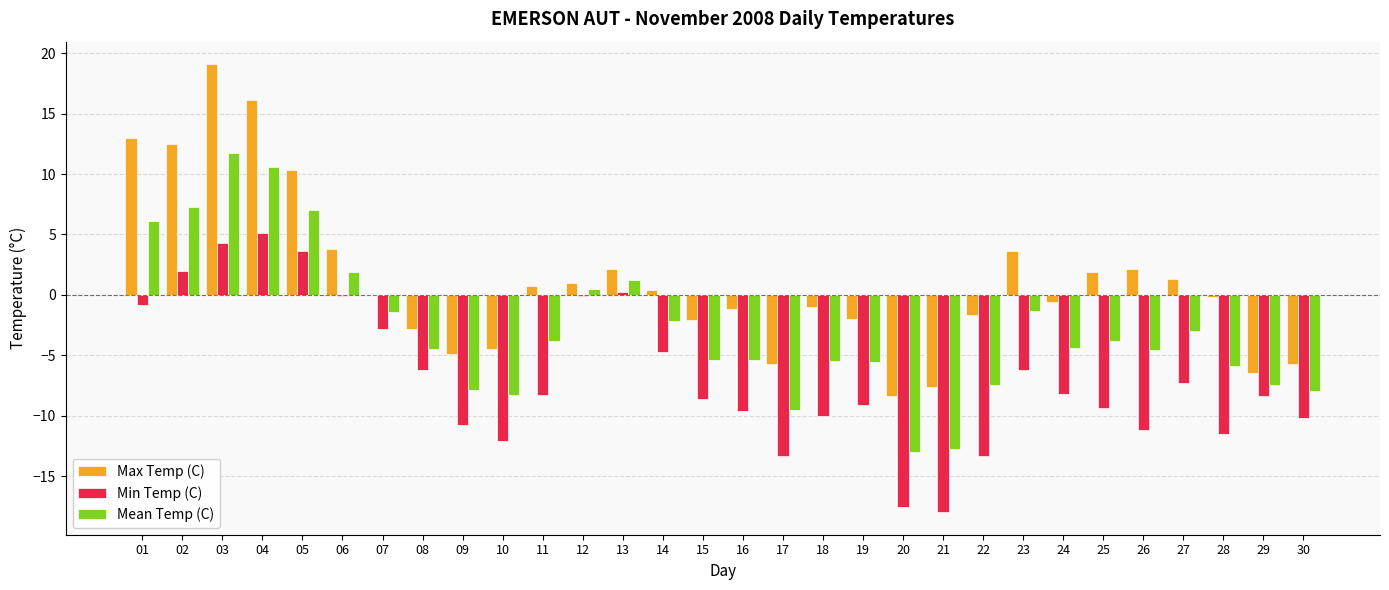

At which category does the chart reach its peak across all series?

03